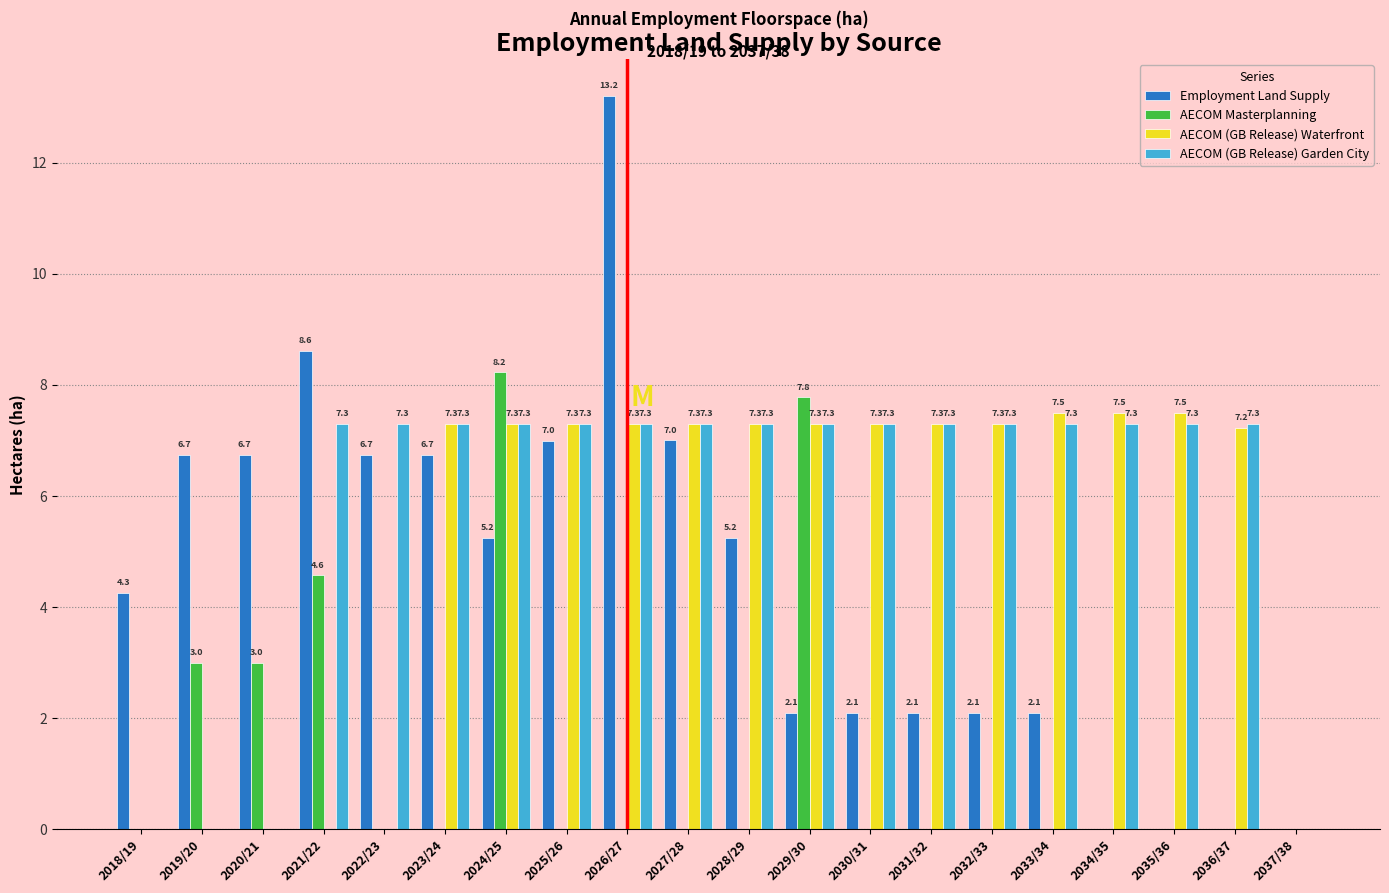

What is the sum of all AECOM (GB Release) Garden City values?

116.8